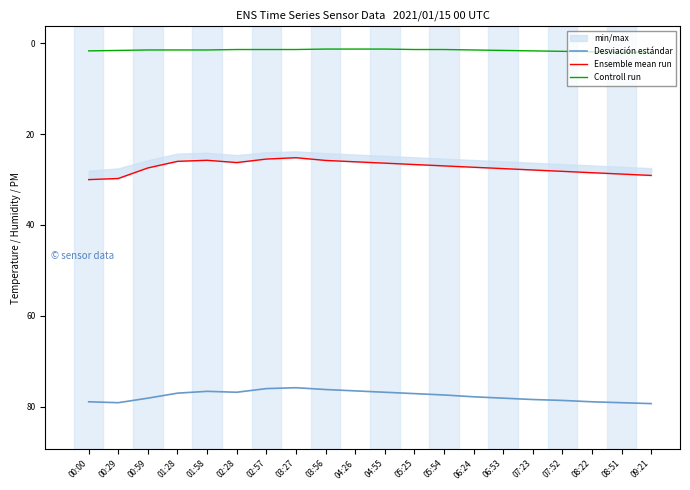

What is the lowest value of the Controll run series?

1.3